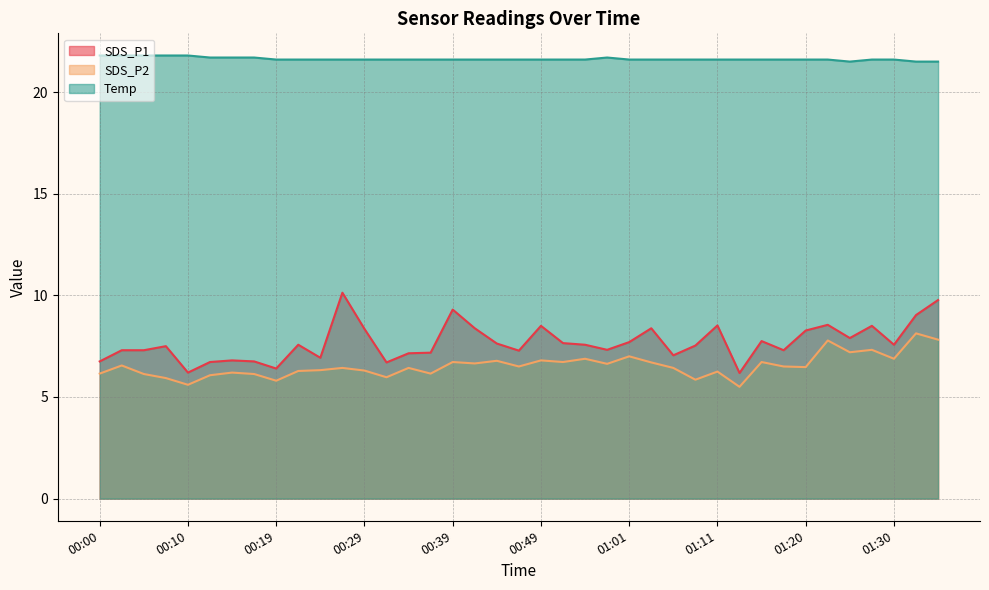

Between 00:46 and 01:25, which is larger?

01:25